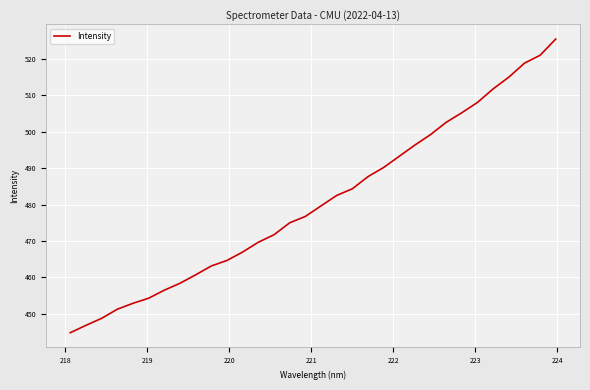

What is the difference between the maximum and minimum values?

80.7